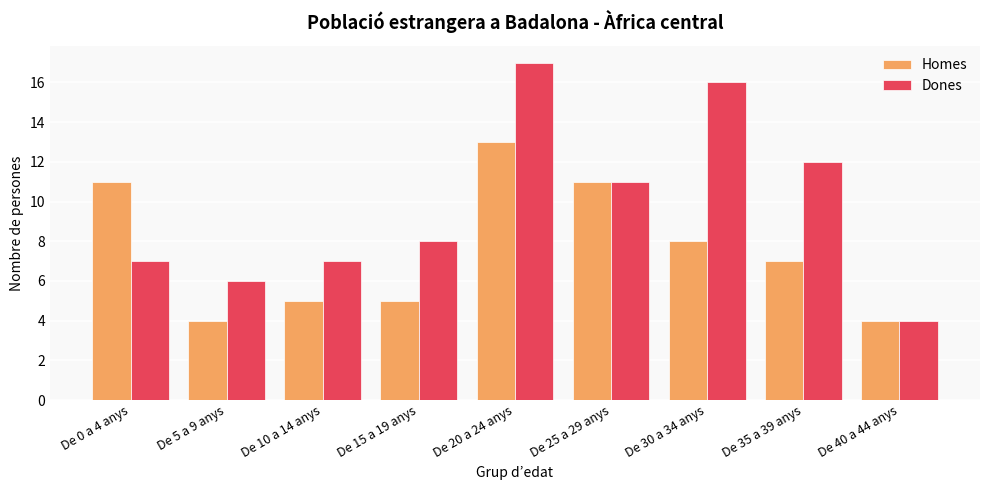

Does the chart contain stacked bars?

No